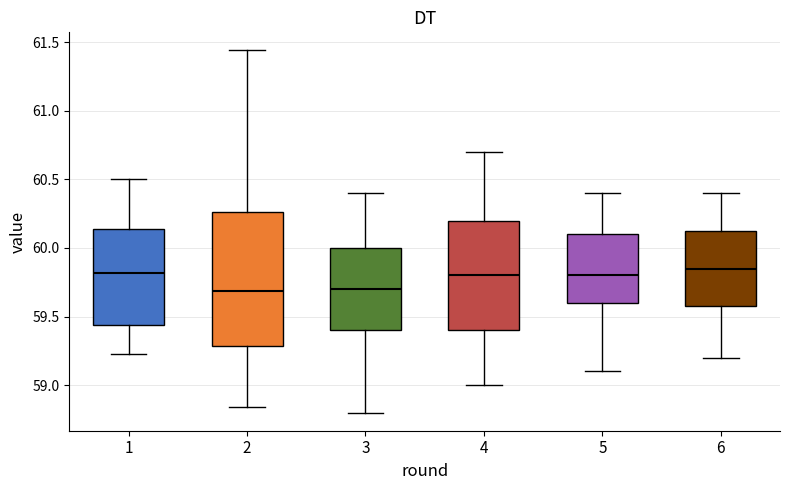

Reading left to right, transcribe this box plot: for each box, give where its median line is, the range the box spans, and where its two whiskers end, as read against the y-axis. The values are not printed on the chart, so give them approximately, as read against the axis.

1: median 59.80, box 59.45 to 60.15, whiskers 59.25 to 60.50
2: median 59.70, box 59.30 to 60.25, whiskers 58.85 to 61.45
3: median 59.70, box 59.40 to 60.00, whiskers 58.80 to 60.40
4: median 59.80, box 59.40 to 60.20, whiskers 59.00 to 60.70
5: median 59.80, box 59.60 to 60.10, whiskers 59.10 to 60.40
6: median 59.85, box 59.60 to 60.15, whiskers 59.20 to 60.40